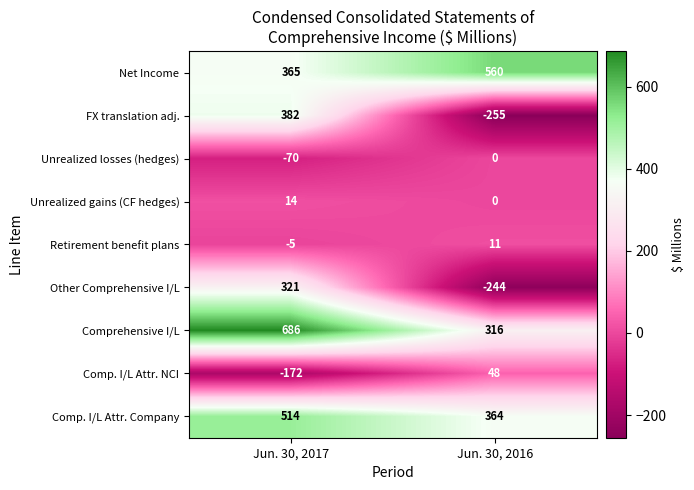

Which label corresponds to the smallest value in the chart?

Jun. 30, 2016